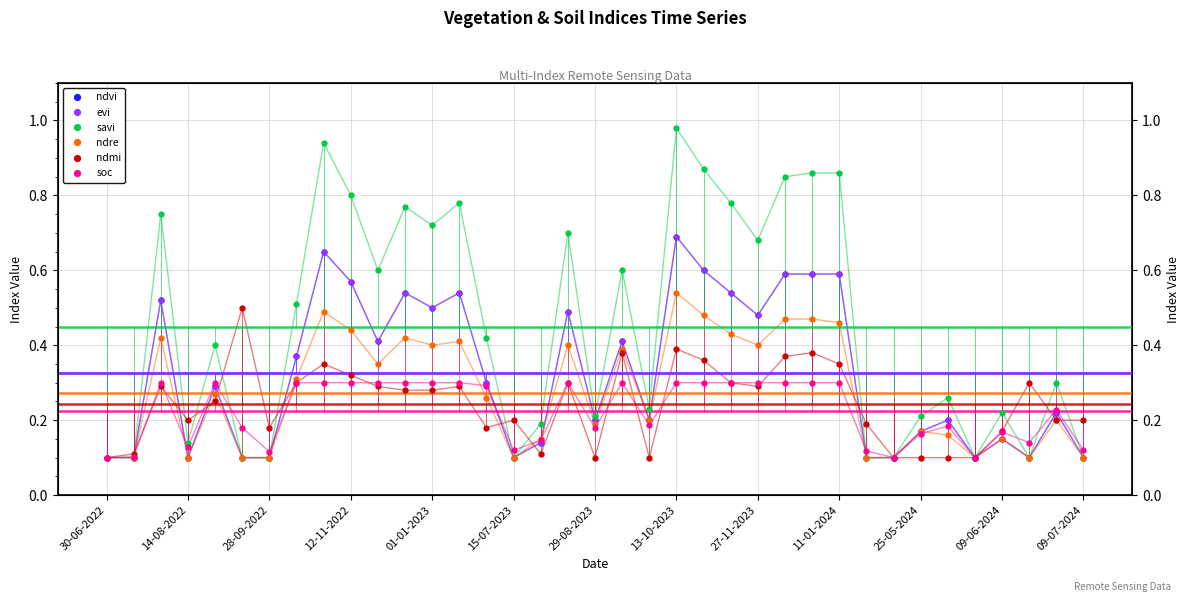

Between 29 and 20, which is larger?

20